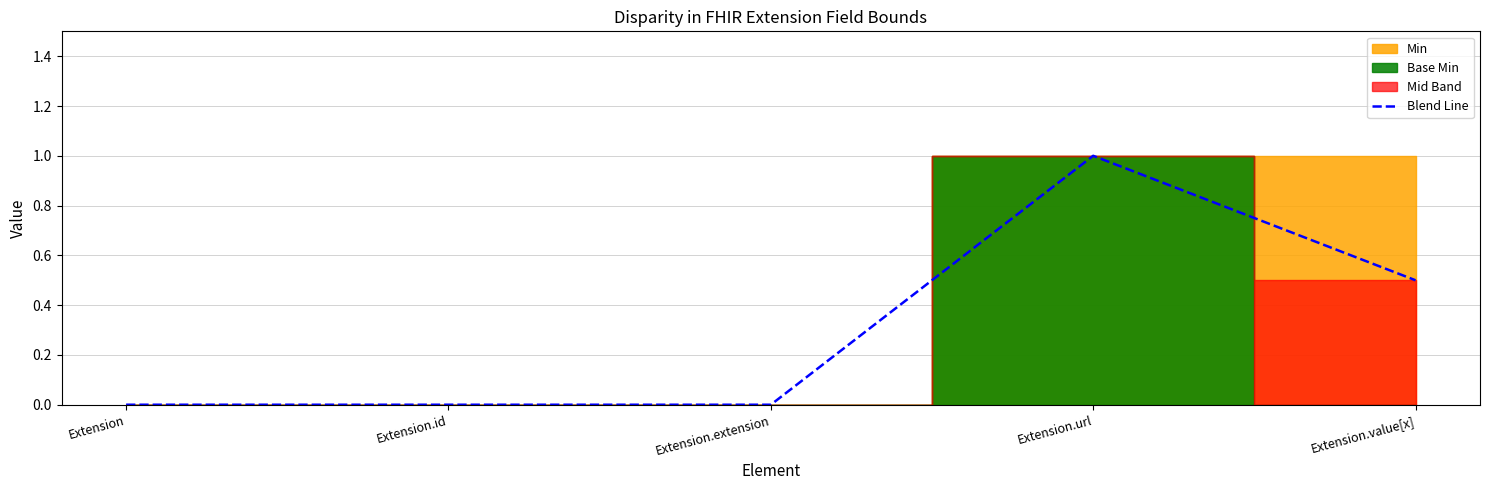

Is it true that Blend Line equals 0.0 at Extension?

True